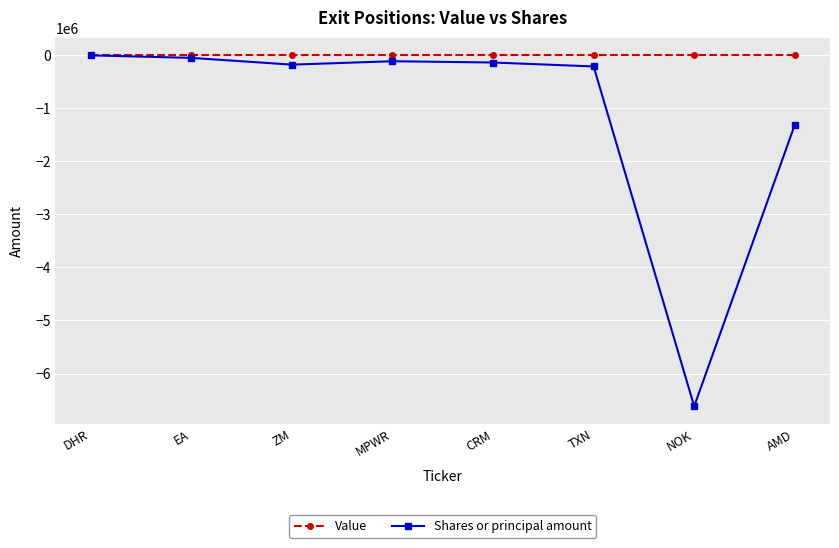

Which category has the lowest value in the Shares or principal amount series?

NOK